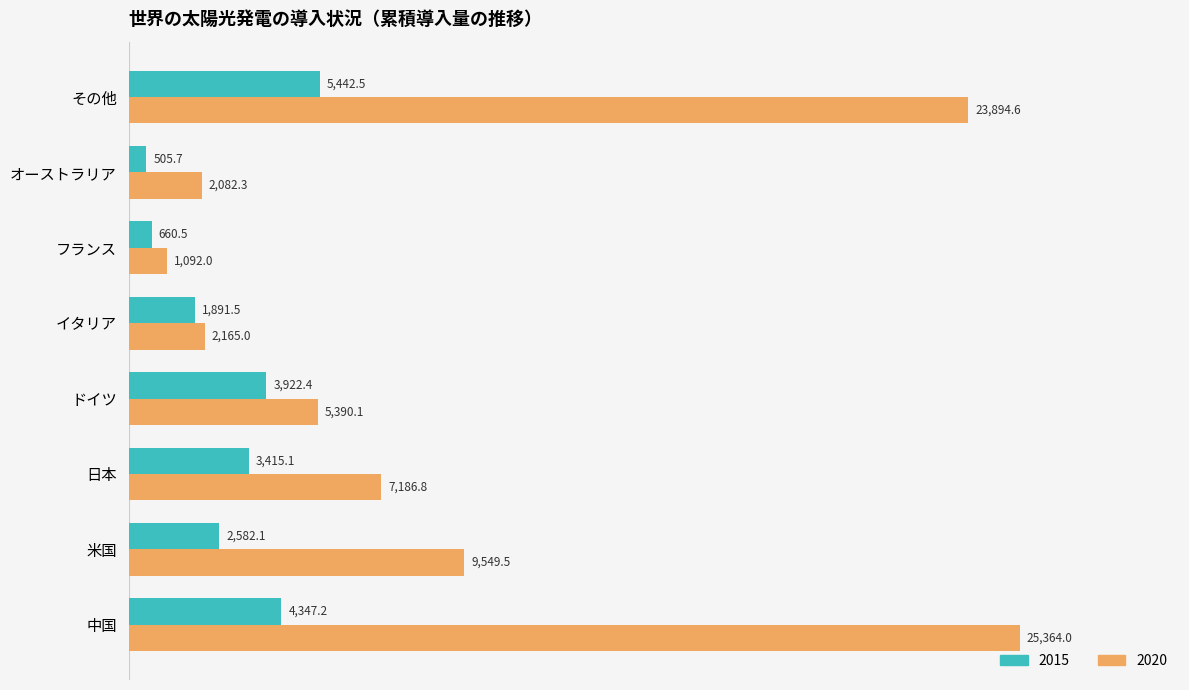

How many categories are shown in the chart?

8